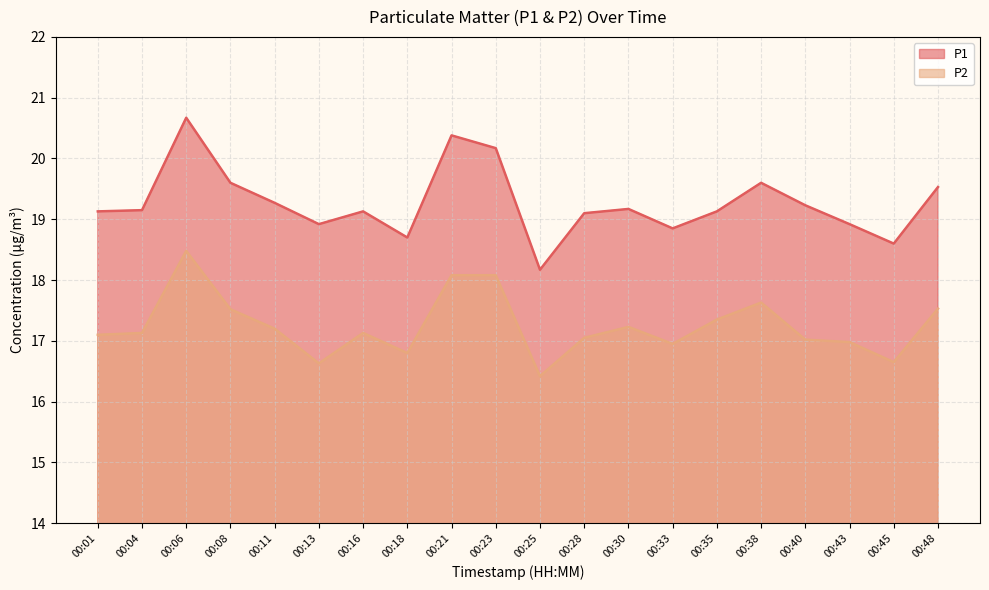

What is the maximum value for P1?

20.7